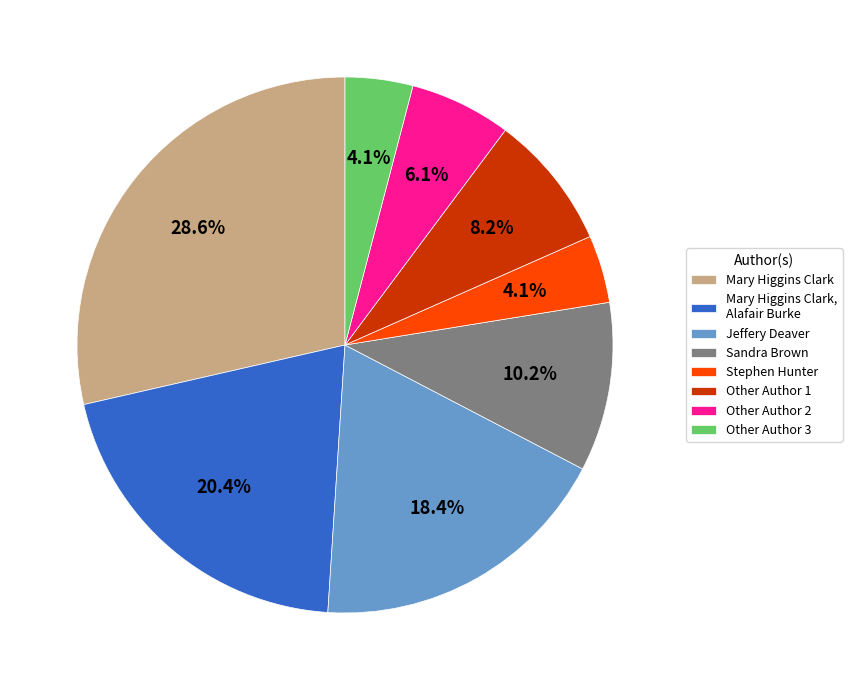

Which has a higher value, Sandra Brown or Mary Higgins Clark?

Mary Higgins Clark